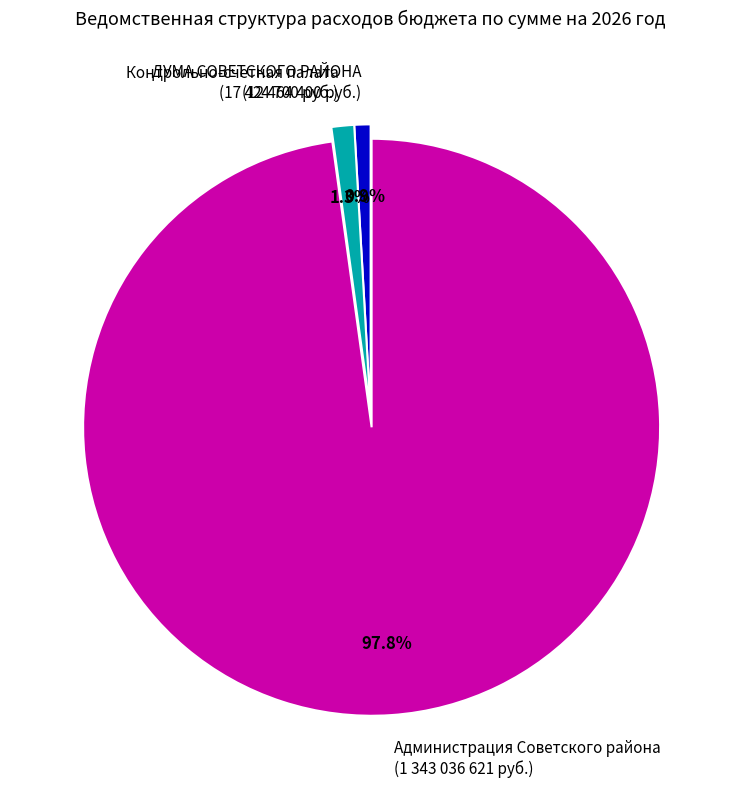

How many segments does this pie chart have?

3